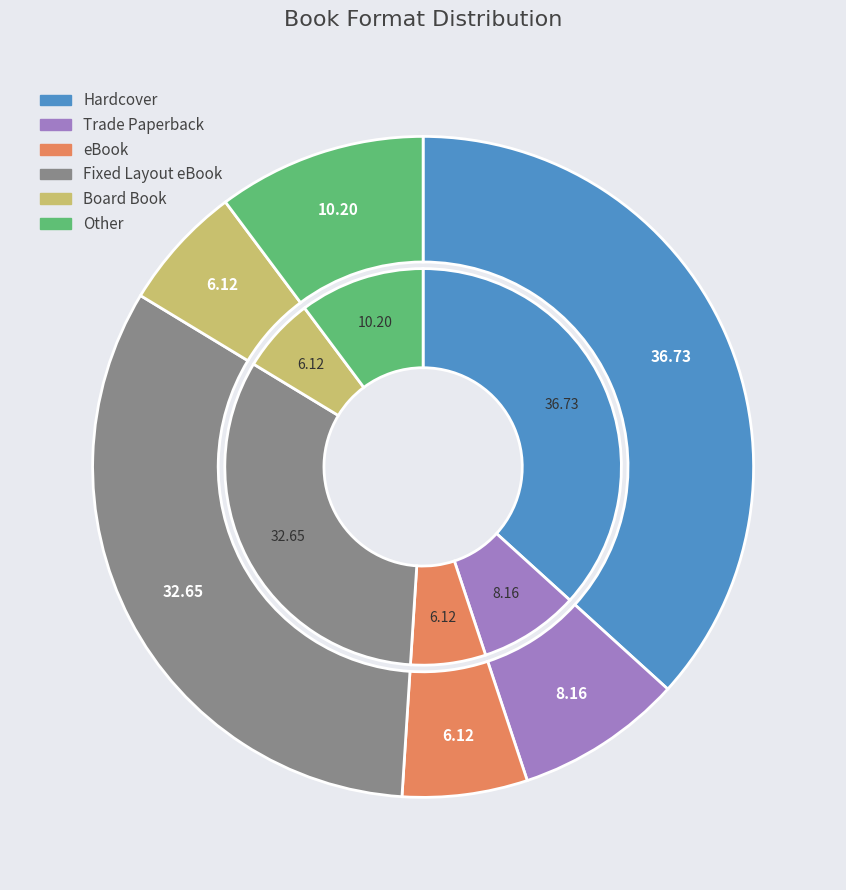

To the nearest percent, what is the difference between the largest and smallest slice percentages?

31%